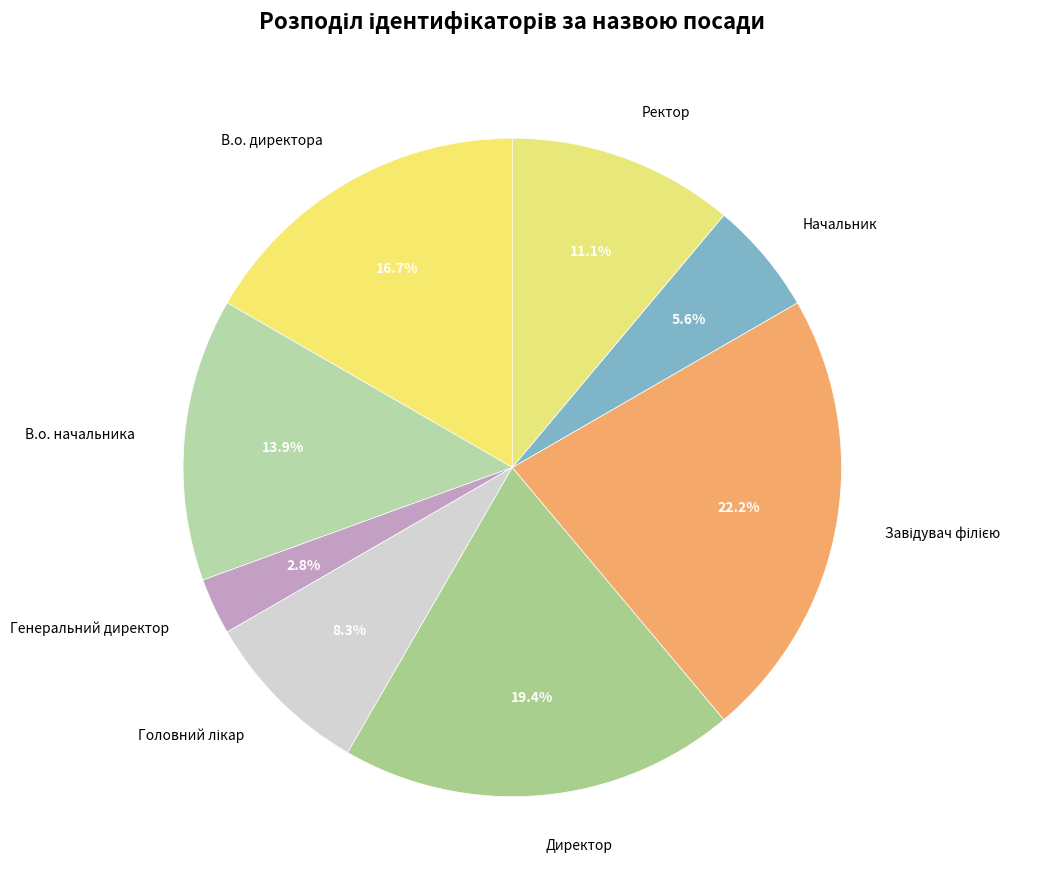

Which has a higher value, В.о. директора or Ректор?

В.о. директора